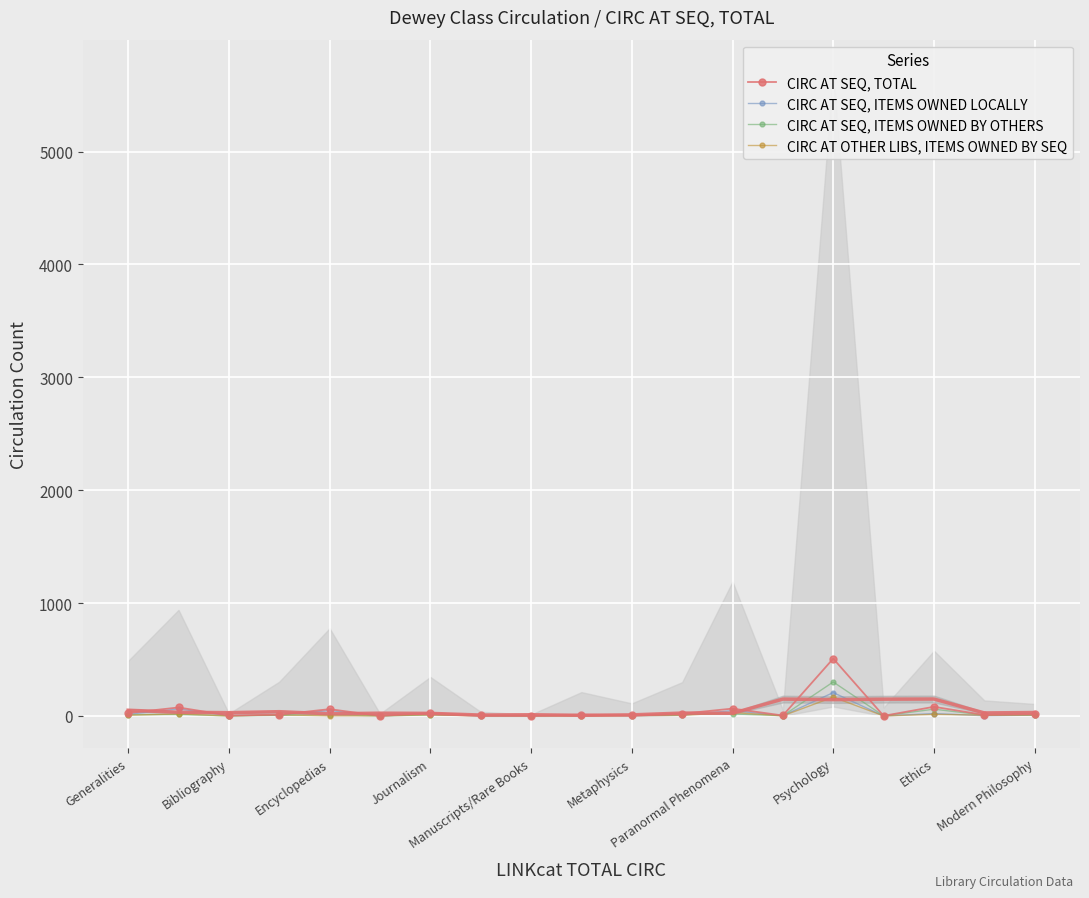

What are all the series names shown in the legend?

CIRC AT SEQ, TOTAL, CIRC AT SEQ, ITEMS OWNED LOCALLY, CIRC AT SEQ, ITEMS OWNED BY OTHERS, CIRC AT OTHER LIBS, ITEMS OWNED BY SEQ